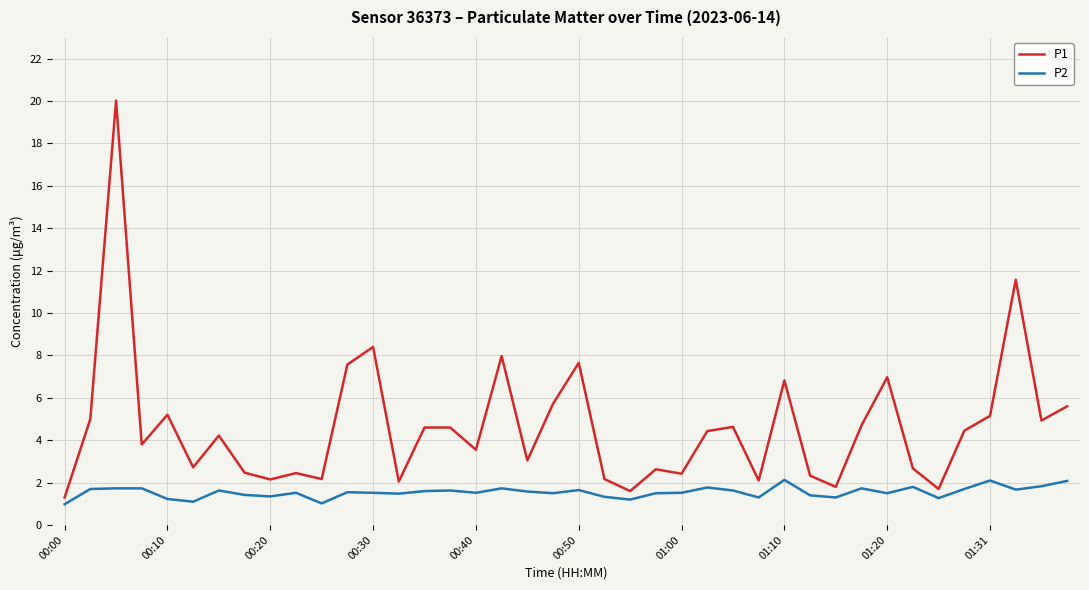

What is the maximum value shown in the chart?

20.0